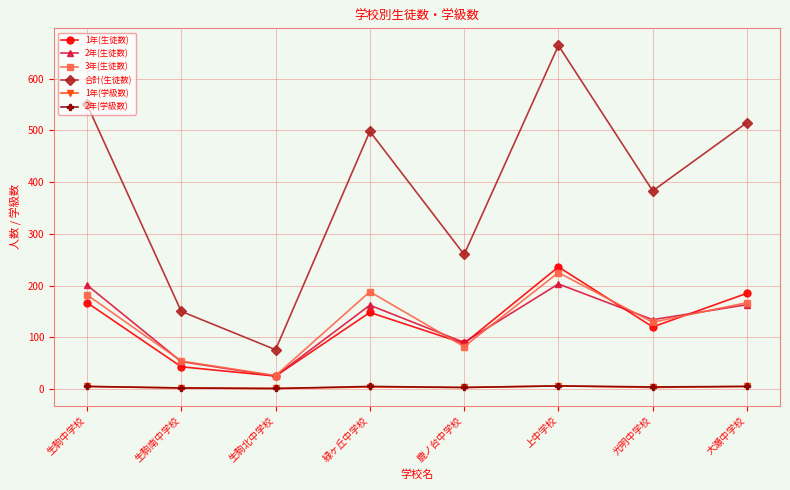

At how many categories does at least one series exceed 285?

5